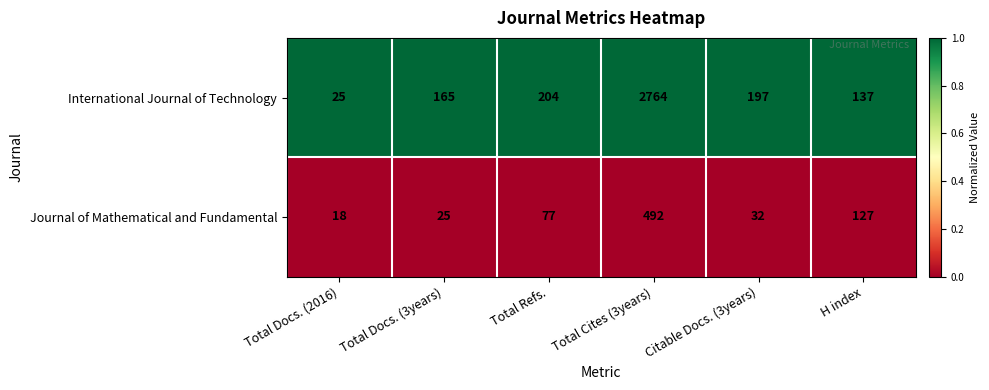

How many distinct data groups are displayed?

2